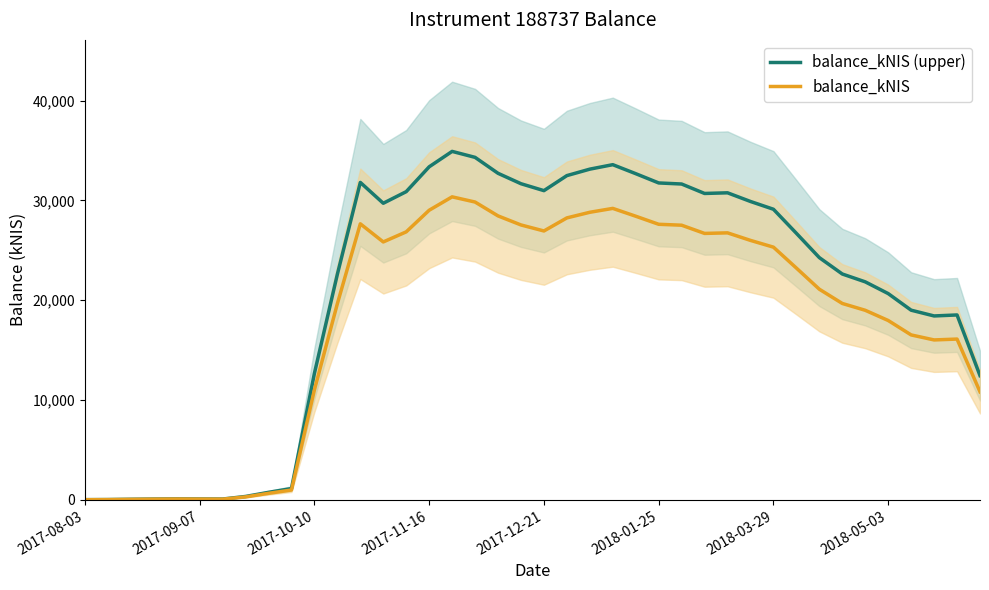

What is the maximum value for balance_kNIS?

30365.8